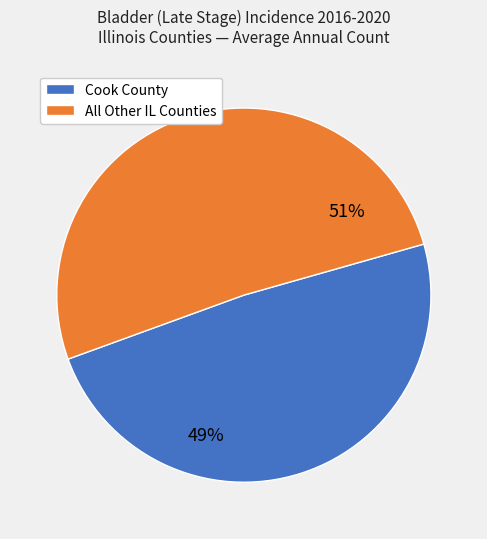

How many slices are in this pie chart?

2